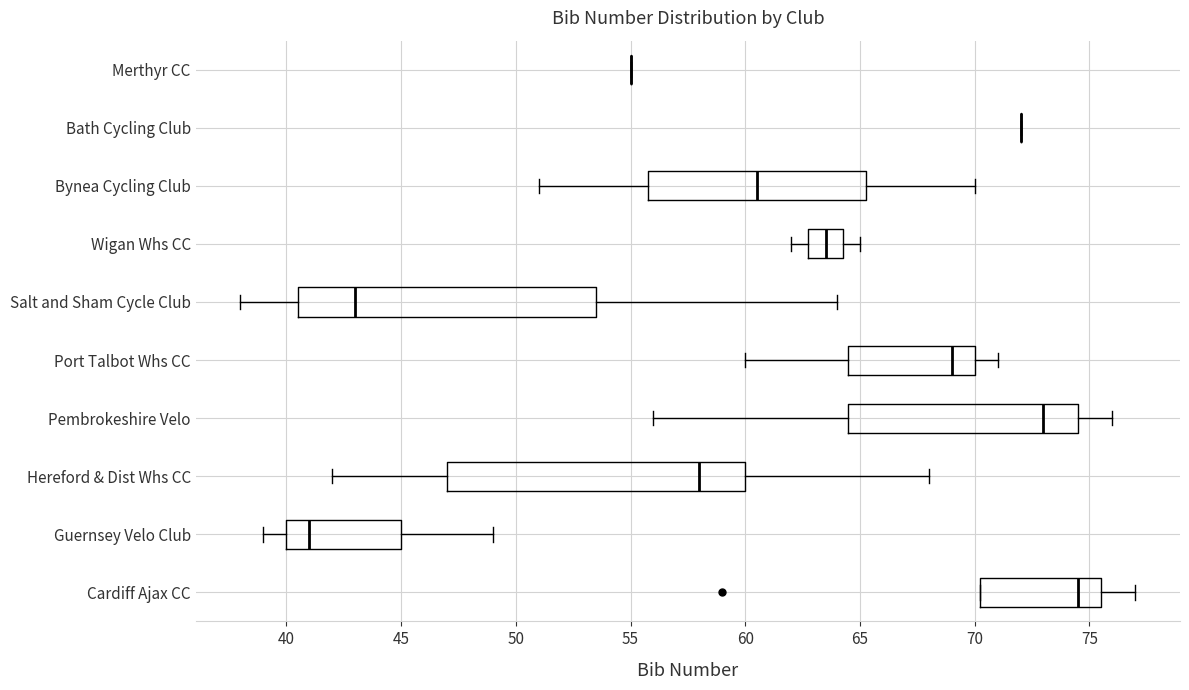

Where is the left edge of the box for Guernsey Velo Club on the x-axis? The values are not printed on the chart, so give them approximately, as read against the axis.

40.0